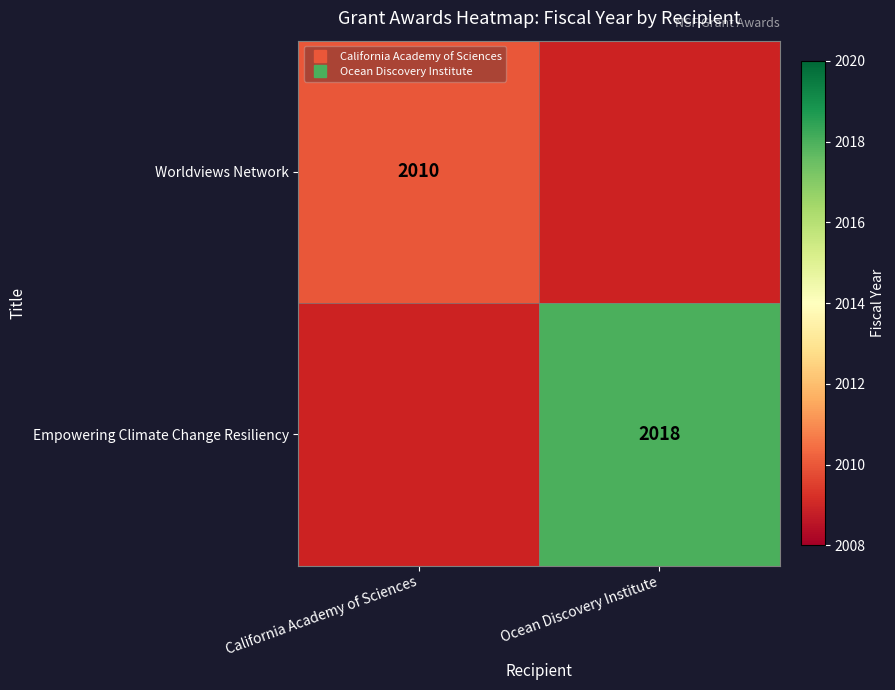

Rank the categories by Worldviews Network value from lowest to highest.

California Academy of Sciences, Ocean Discovery Institute